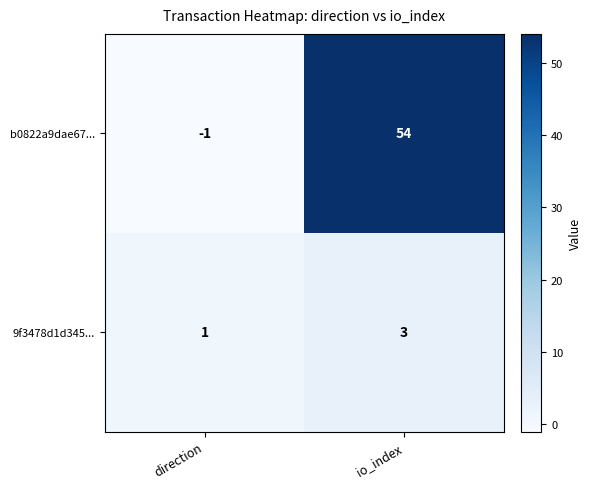

The 9f3478d1d345... series shows 1 at direction. True or false?

True